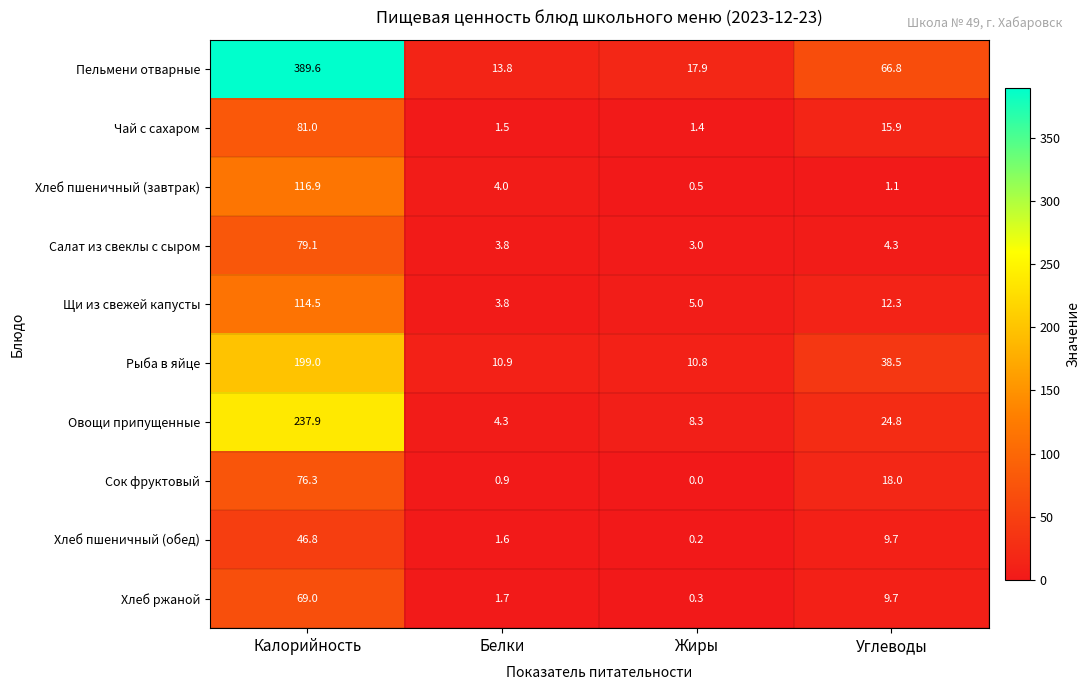

Which series has the widest spread of values?

Пельмени отварные